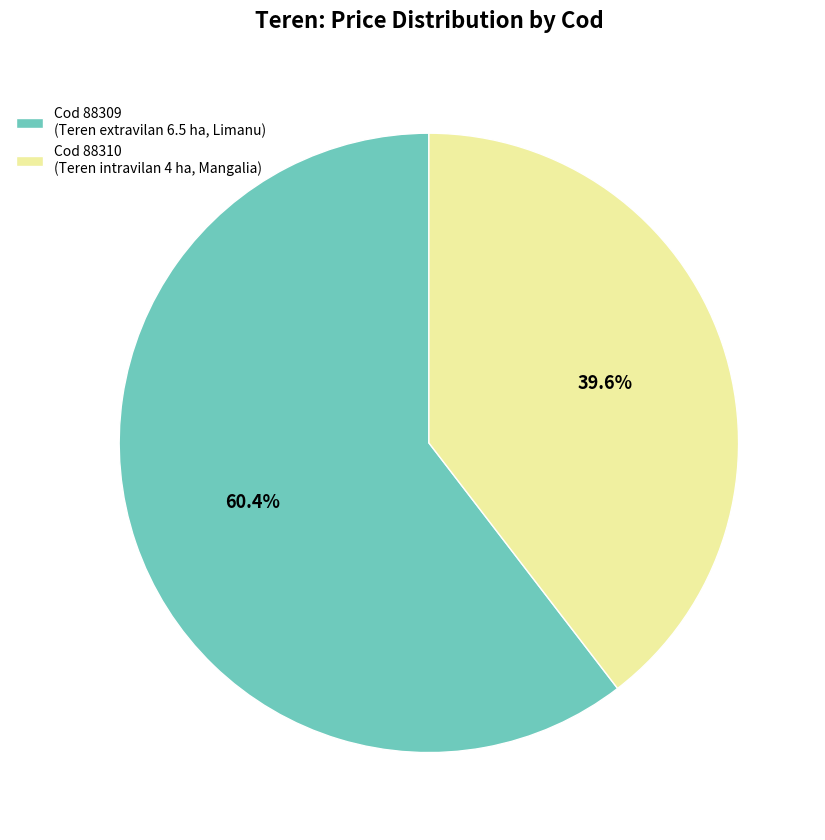

How many slices are in this pie chart?

2